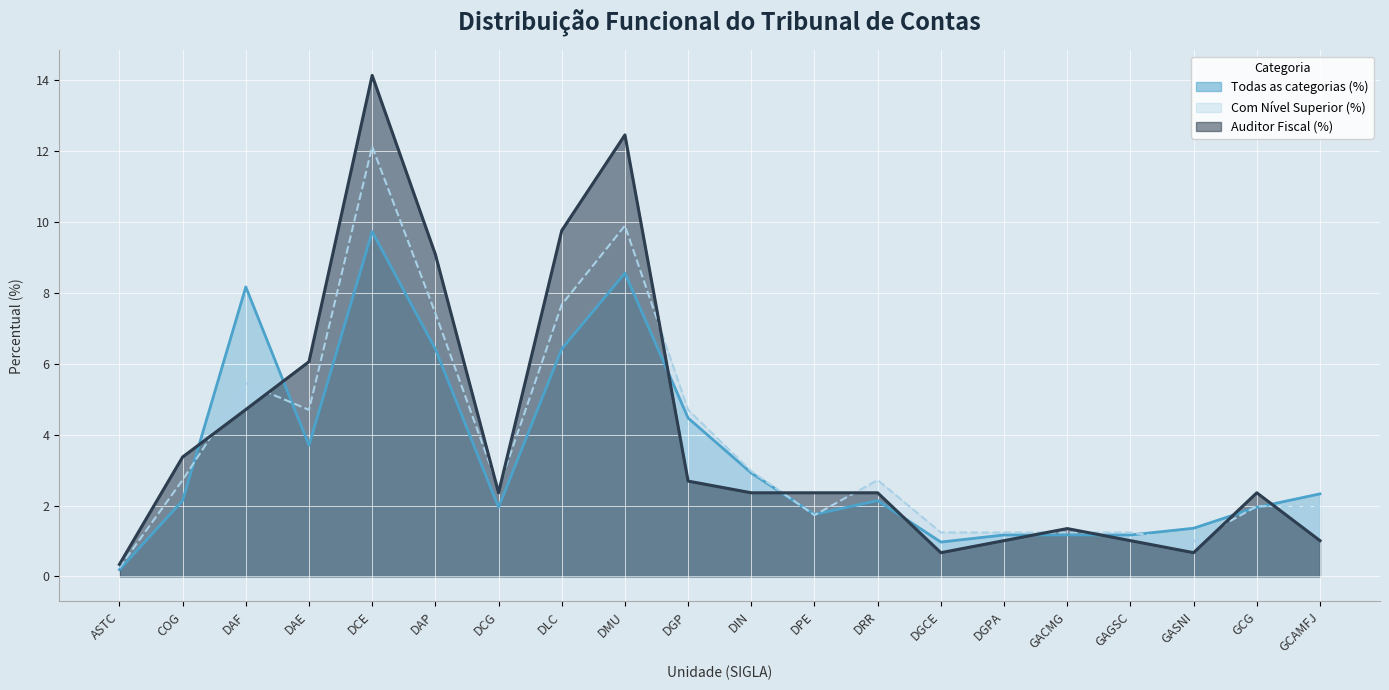

Is the value of Com Nível Superior (%) at DPE greater than the value of Auditor Fiscal (%) at DMU?

No